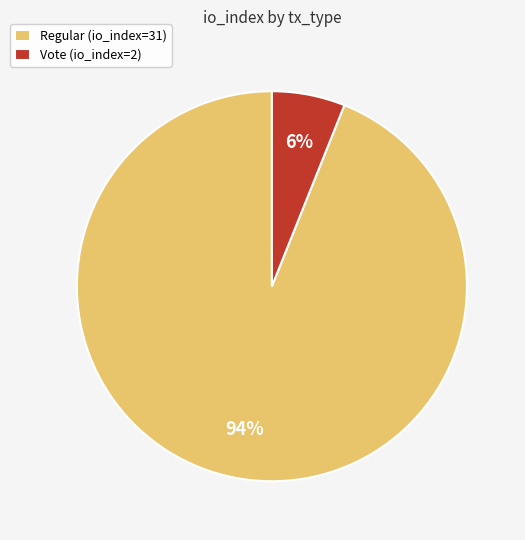

To the nearest percent, what is the difference between the largest and smallest slice percentages?

88%